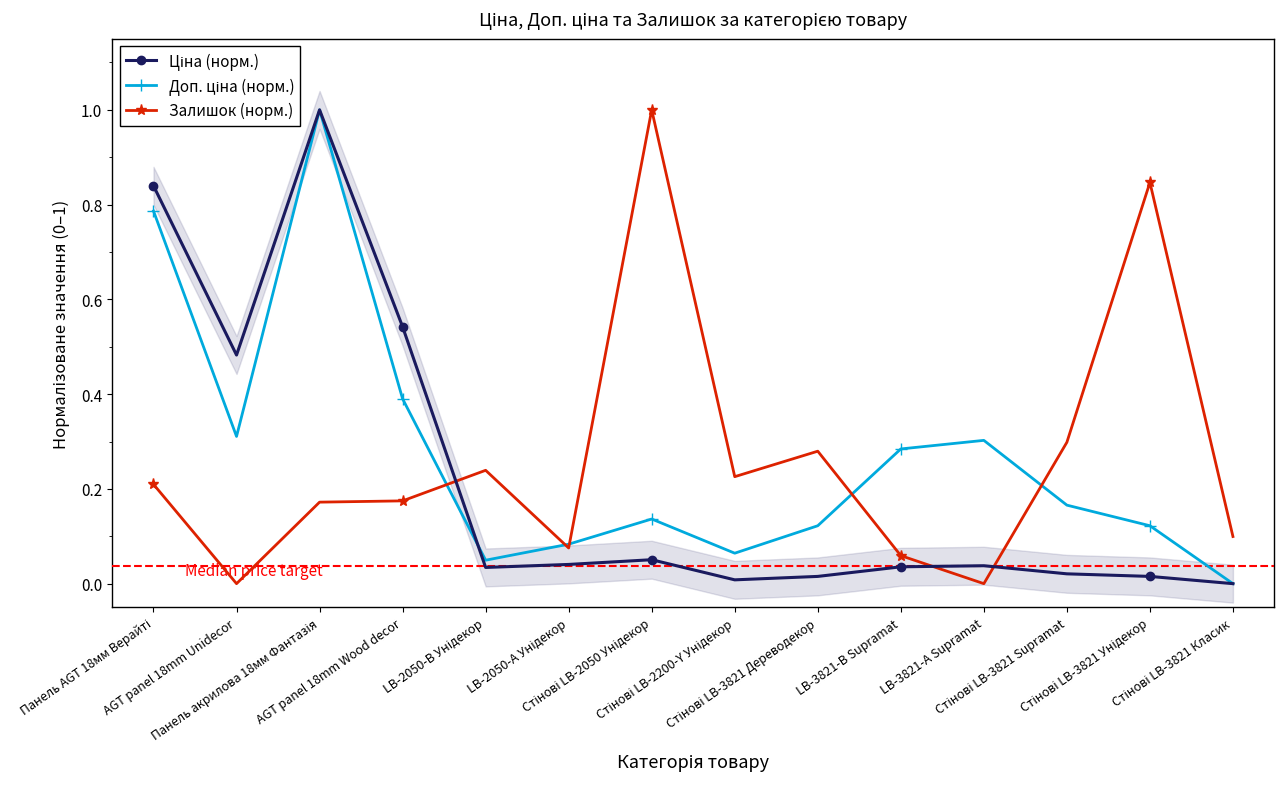

What is the difference between the Доп. ціна (норм.) values at AGT panel 18mm Unidecor and Стінові LB-3821 Унідекор?

0.2